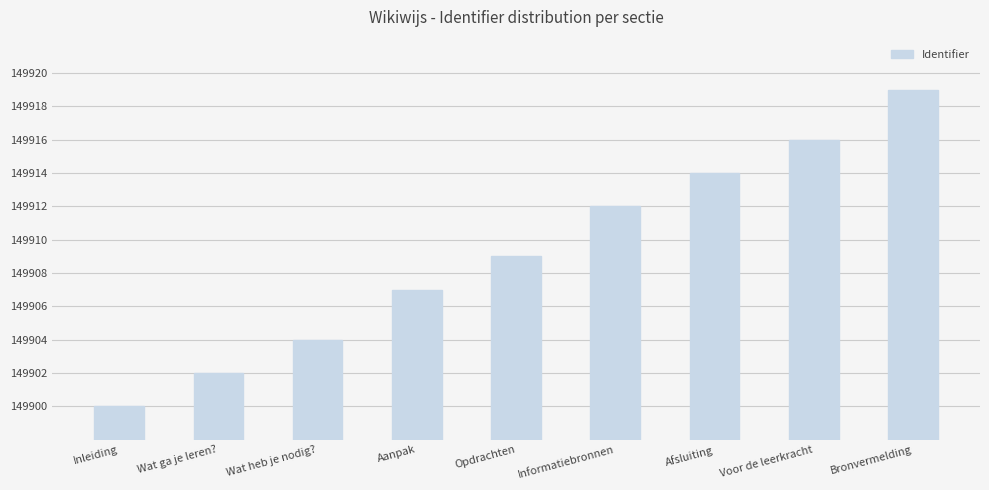

Is it true that the value at Inleiding is 149900?

True